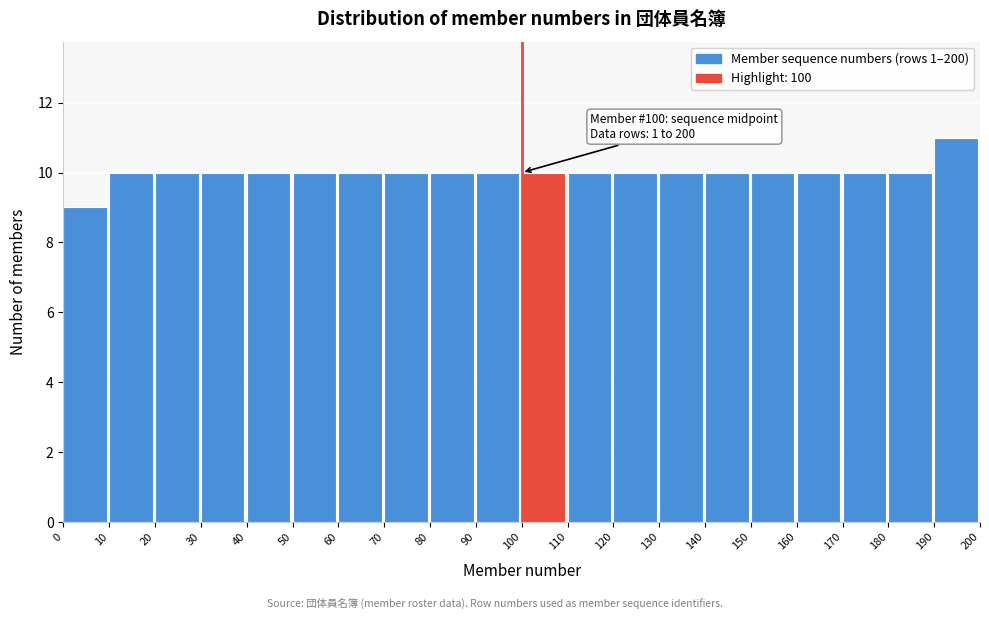

Over which range of the x-axis is the bar tallest?

190 to 200